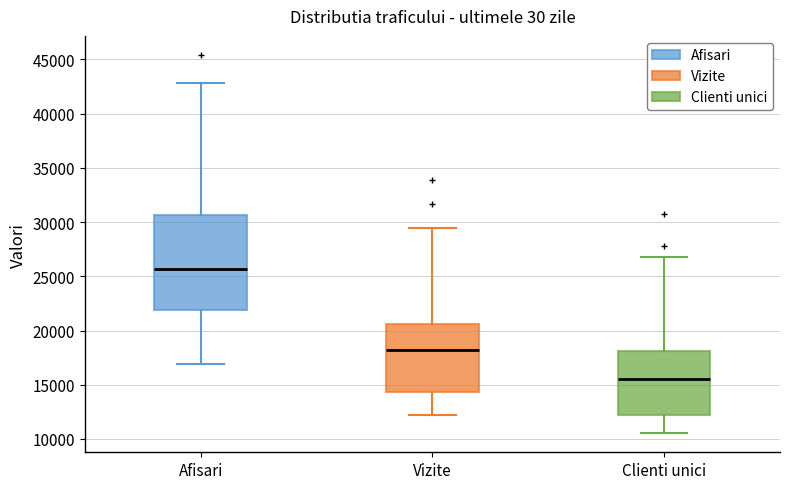

Which box has the highest median line?

Afisari